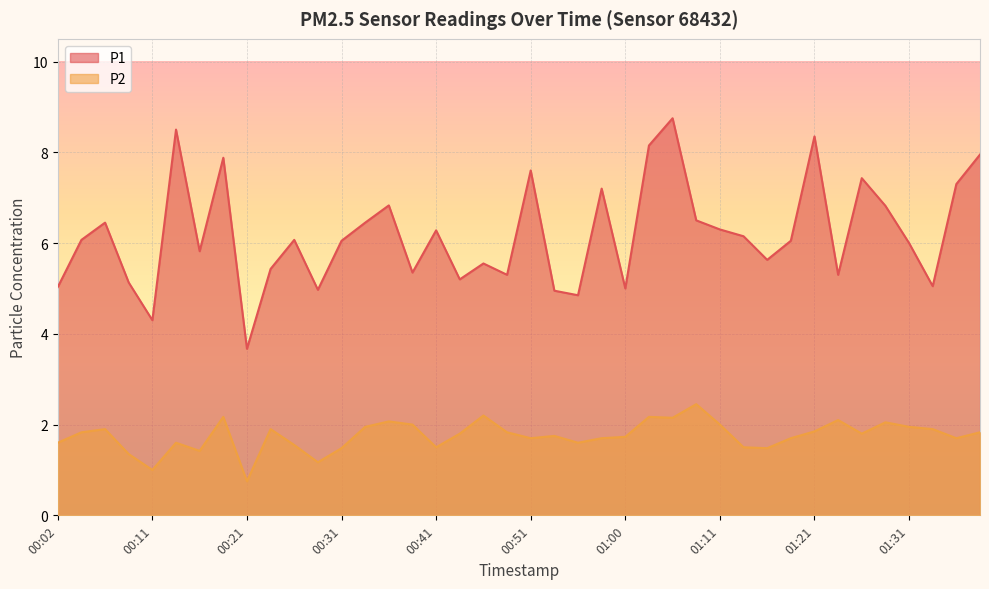

How many lines are shown in the chart?

2